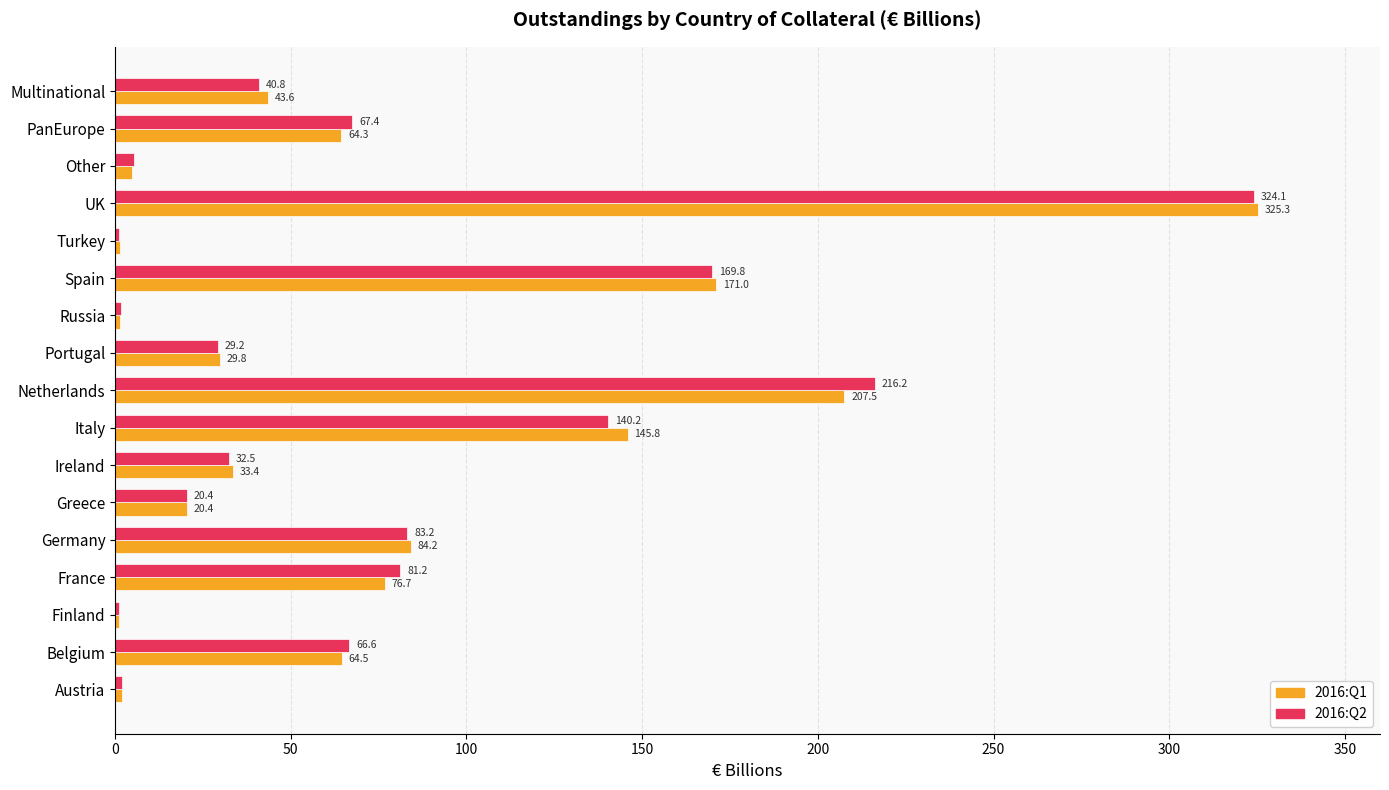

Count the number of categories in the chart.

17